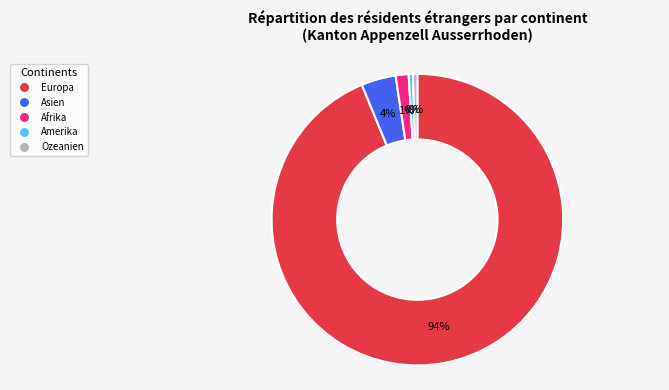

To the nearest percent, what is the average slice percentage?

20%